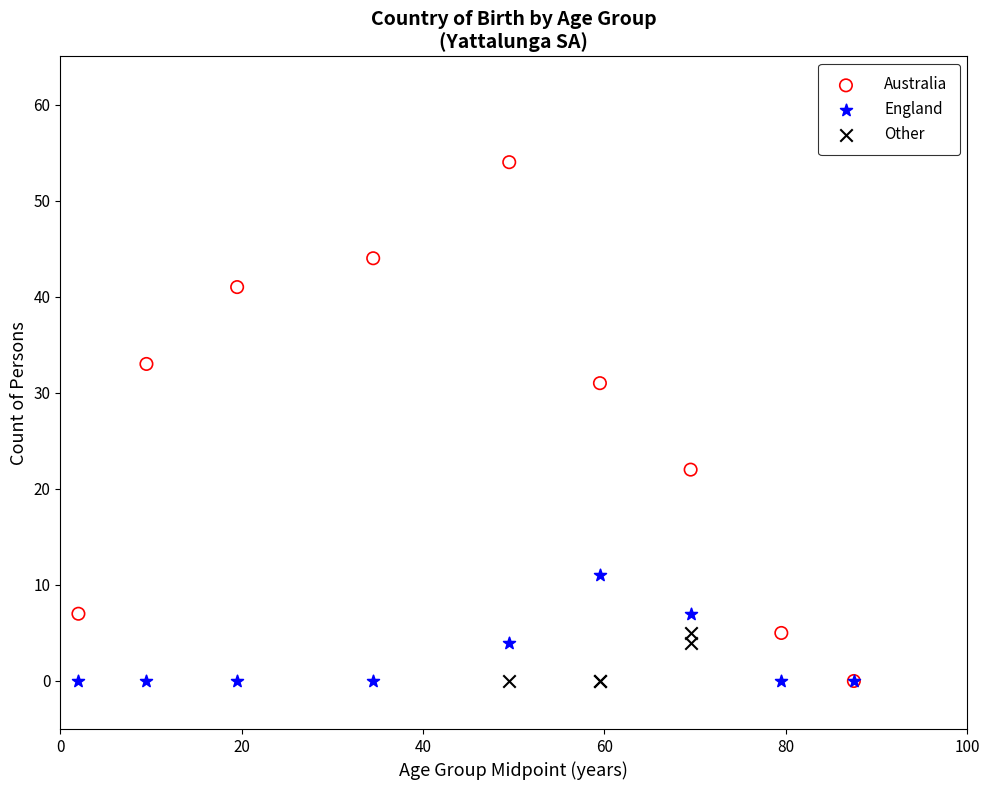

Which series has the largest Y range (max minus min)?

Australia